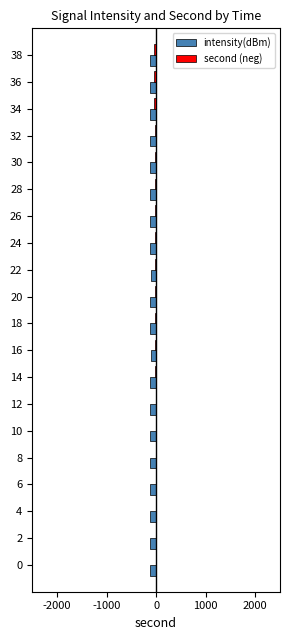

The value of intensity(dBm) at 28 is -117.0. True or false?

True